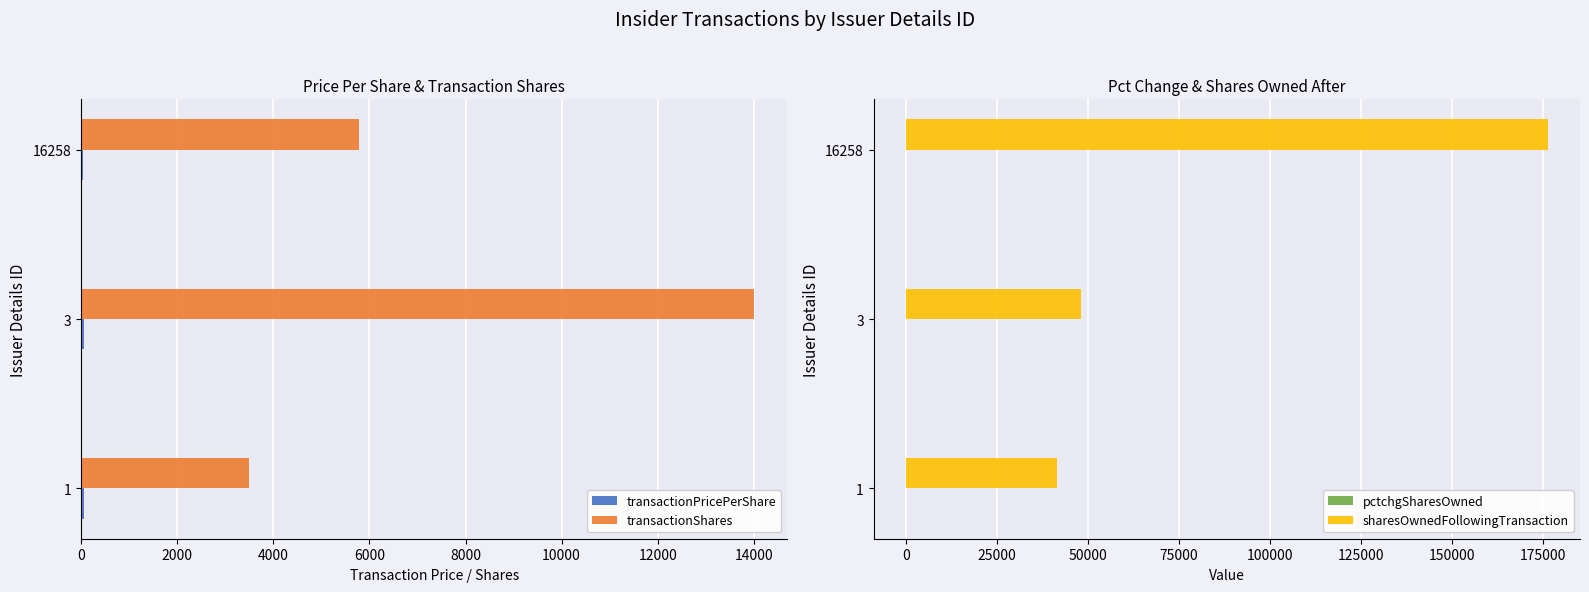

What is the highest value of the transactionShares series?

14000.0